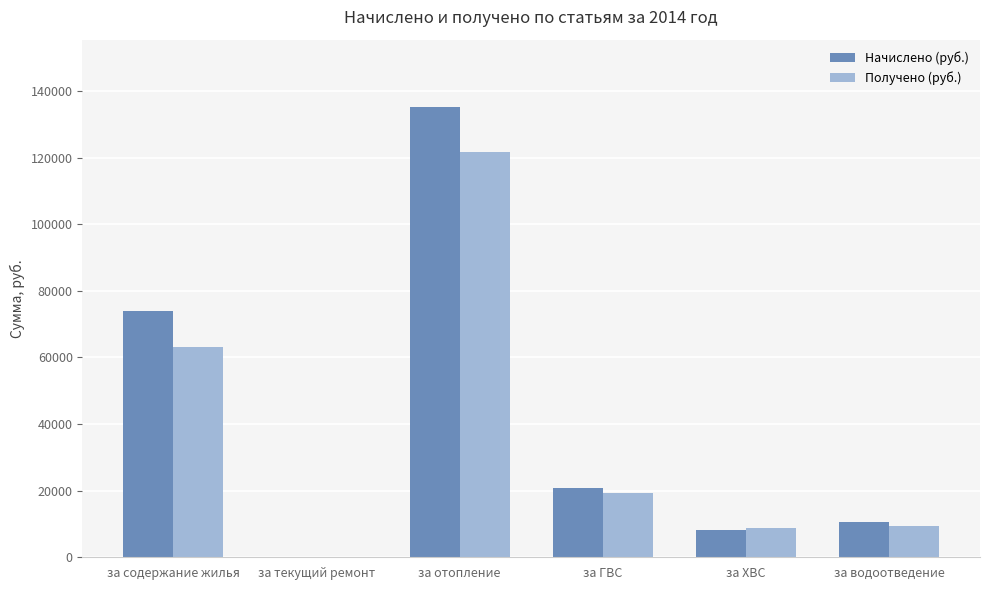

Which category has the highest value in the Получено (руб.) series?

за отопление